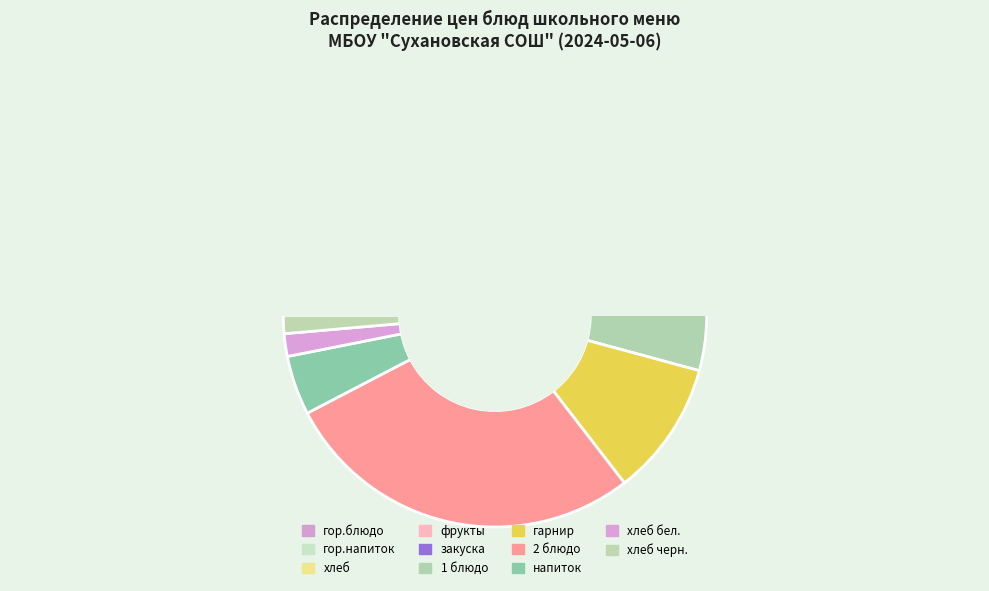

To the nearest percent, what is the average slice percentage?

9%